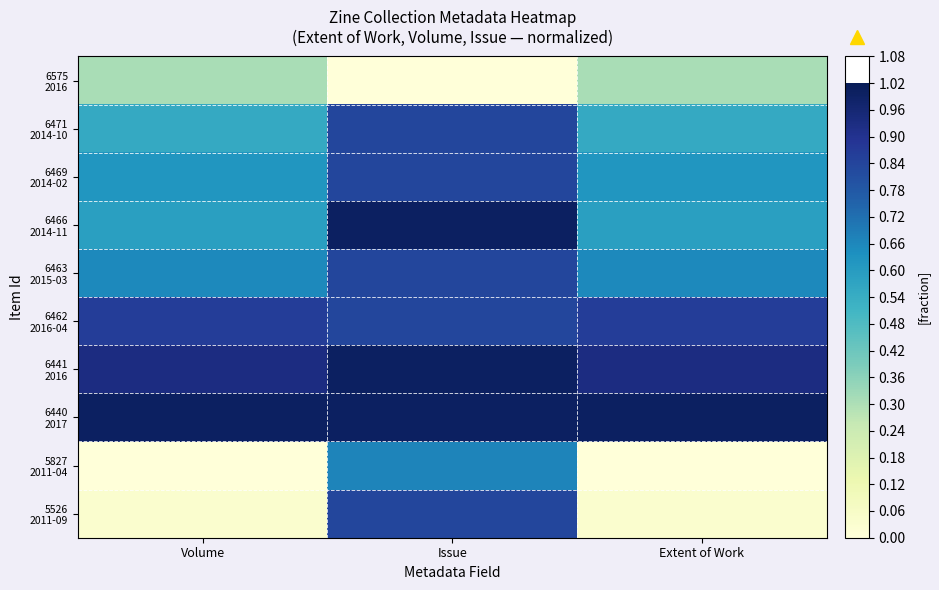

Which label corresponds to the smallest value in the chart?

Issue